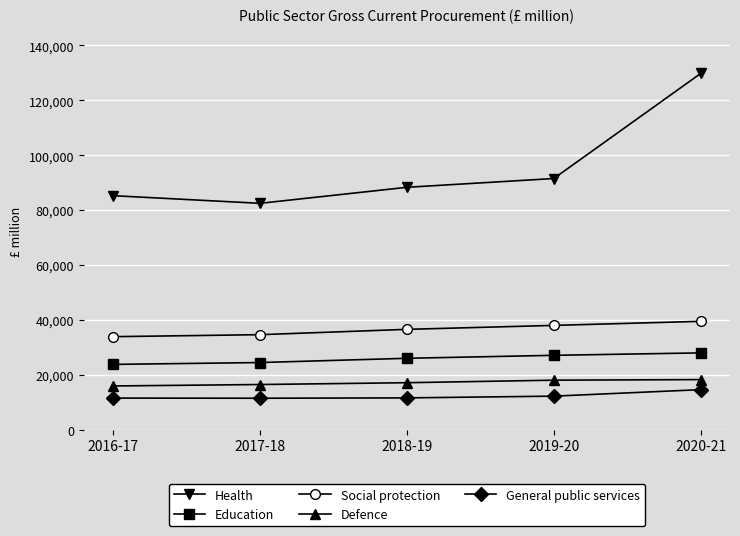

The value of Education at 2016-17 is 41055. True or false?

False